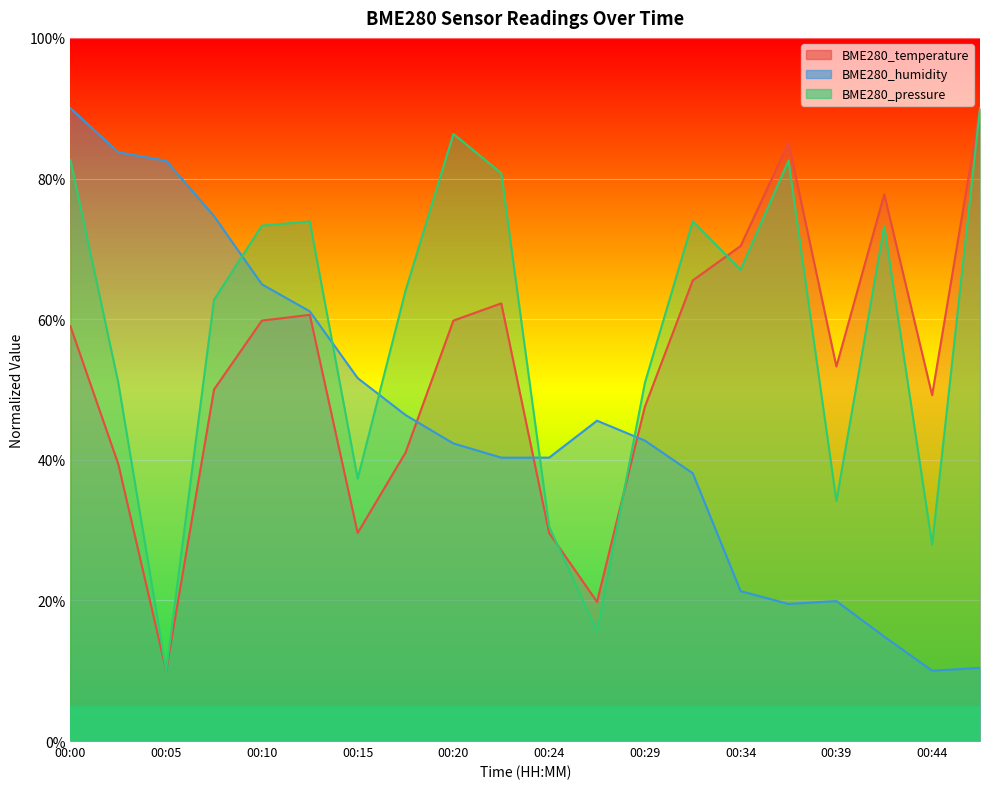

What is the difference between the maximum and minimum values in the BME280_pressure series?

80.0